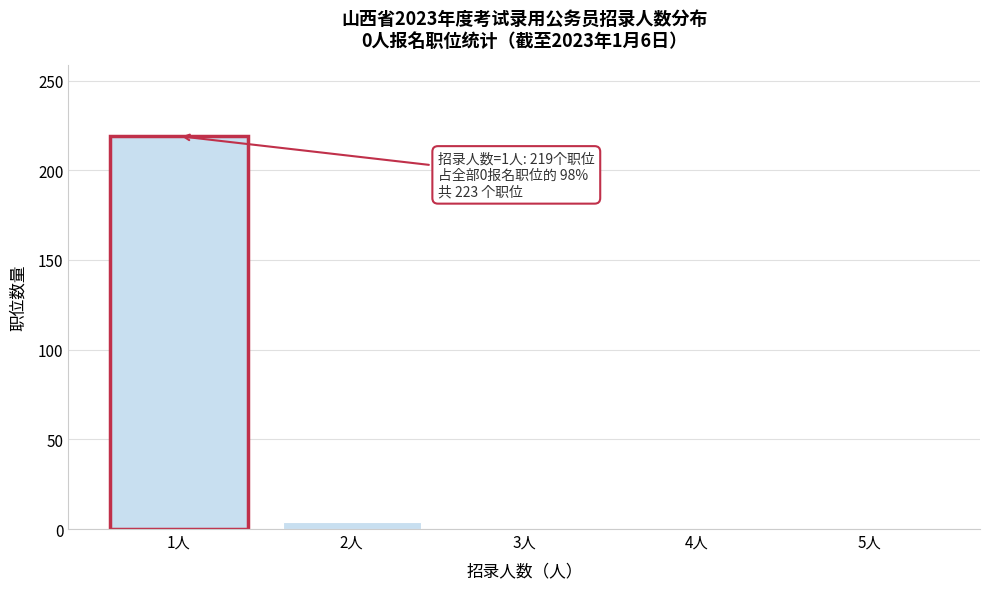

Over which range of the x-axis is the bar tallest?

0.5 to 1.5